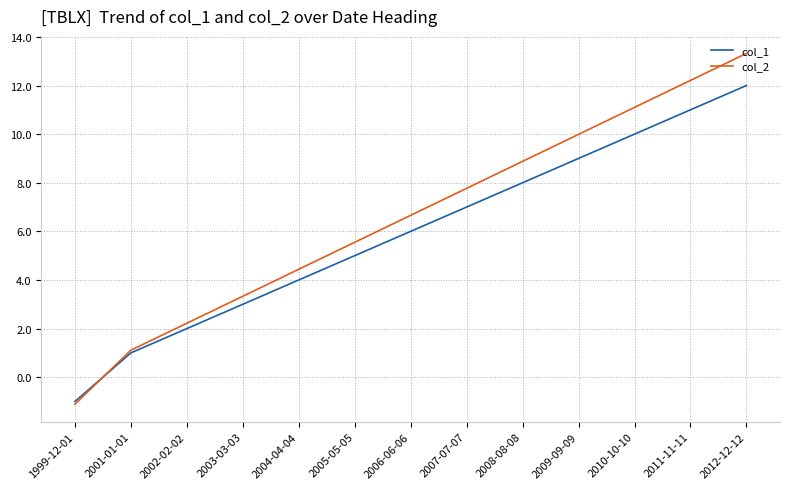

At which label does col_1 reach its minimum?

1999-12-01